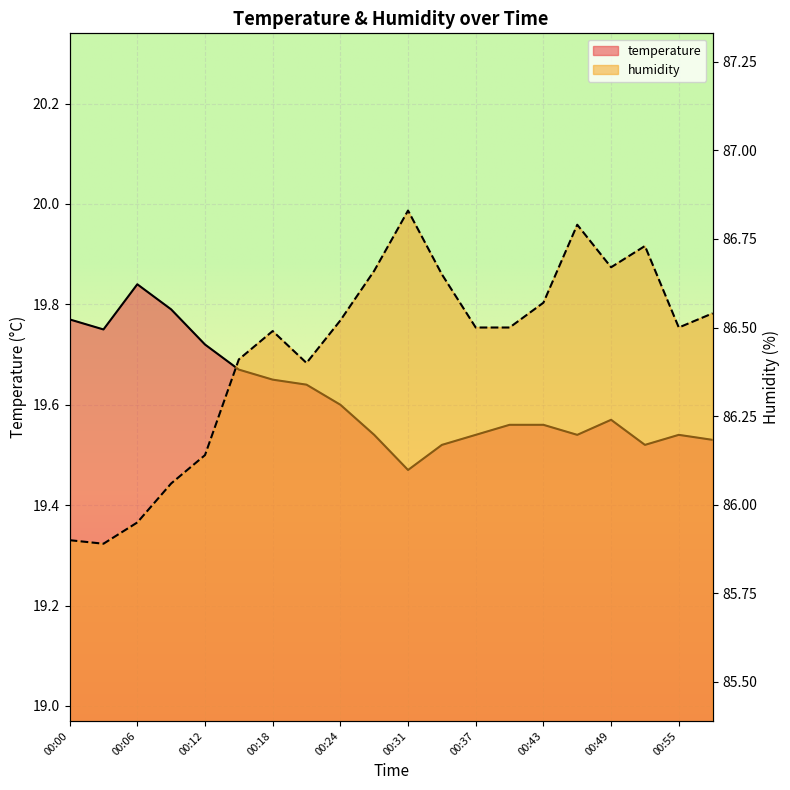

What value does the humidity series have at 00:52?

86.7